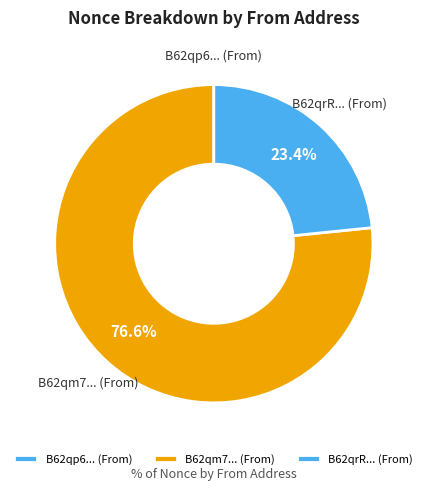

What is the largest slice in the pie chart?

B62qm7... (From)